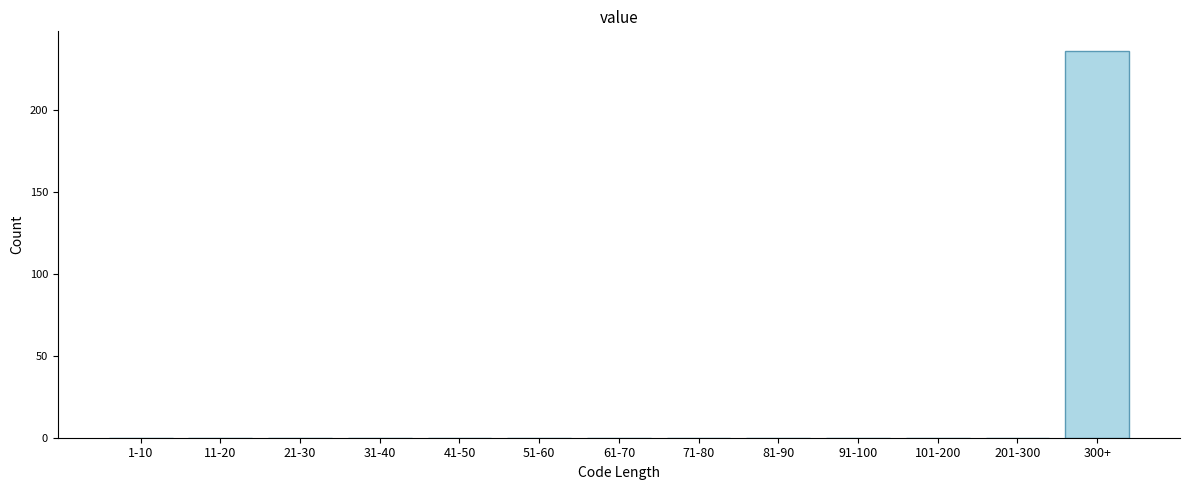

Reading left to right, list all the values displayed in this chart.

1-10=0	11-20=0	21-30=0	31-40=0	41-50=0	51-60=0	61-70=0	71-80=0	81-90=0	91-100=0	101-200=0	201-300=0	300+=236